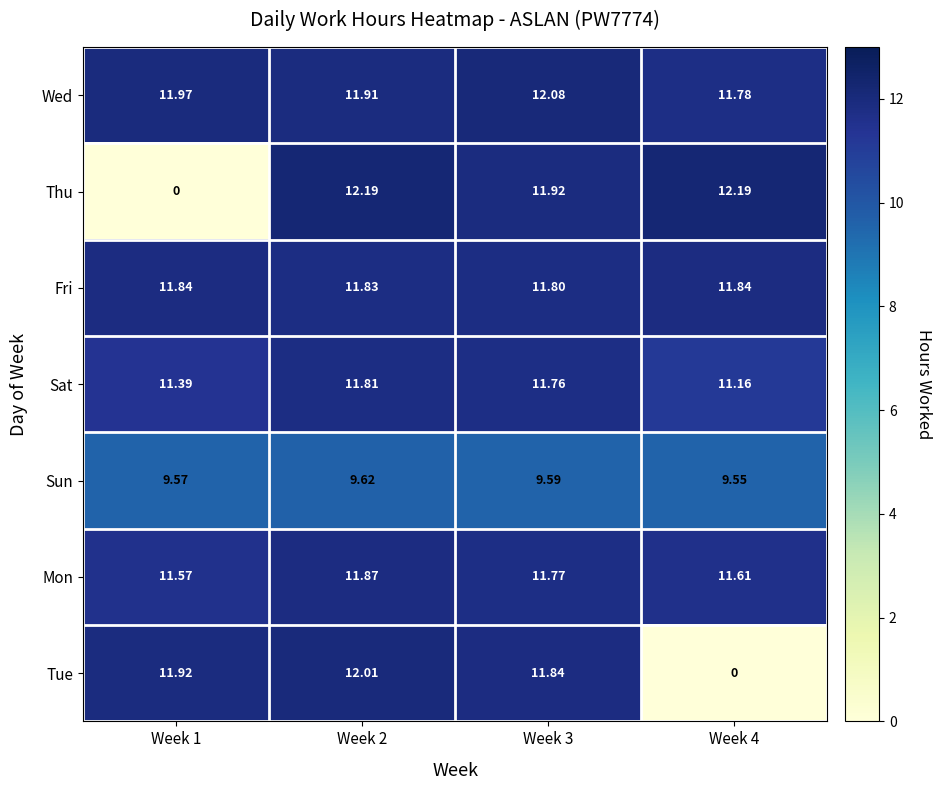

How many data points does each series have?

4